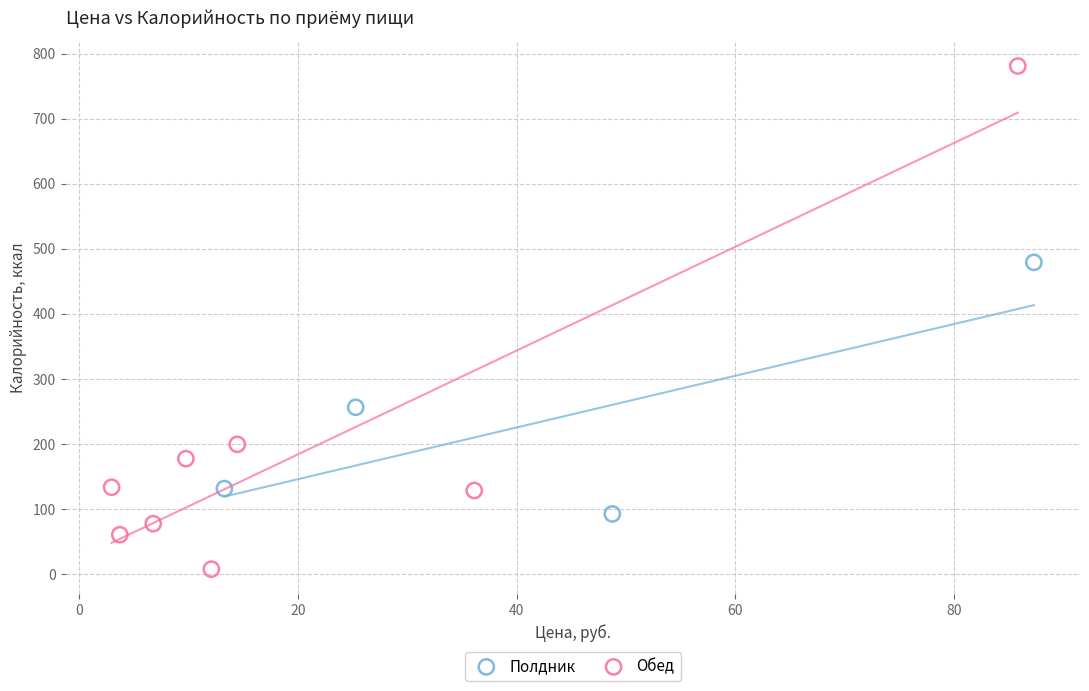

What are all the series names shown in the legend?

Полдник, Обед